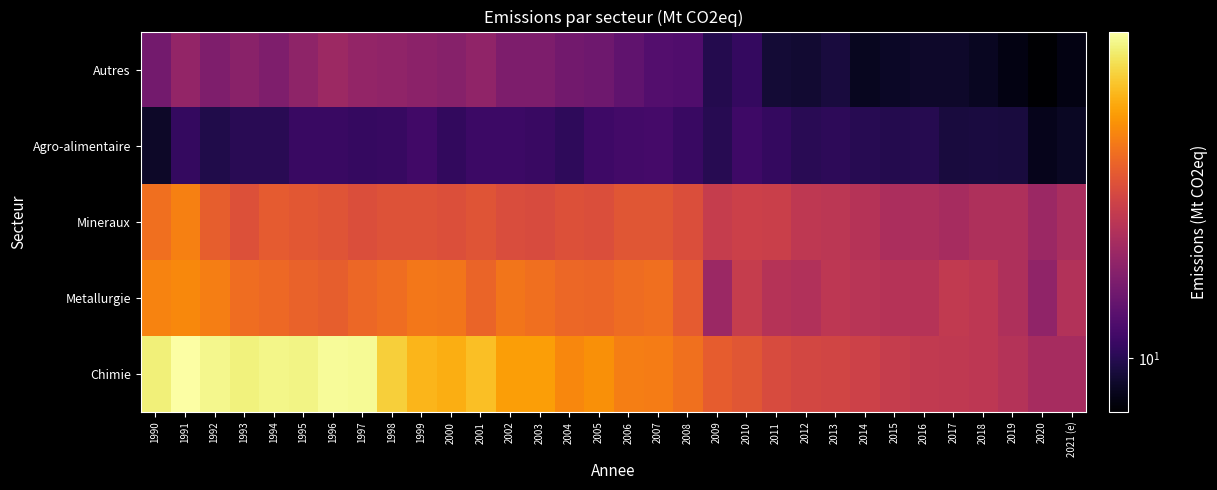

What is the spread (max minus min) of values at 1997?

45.0